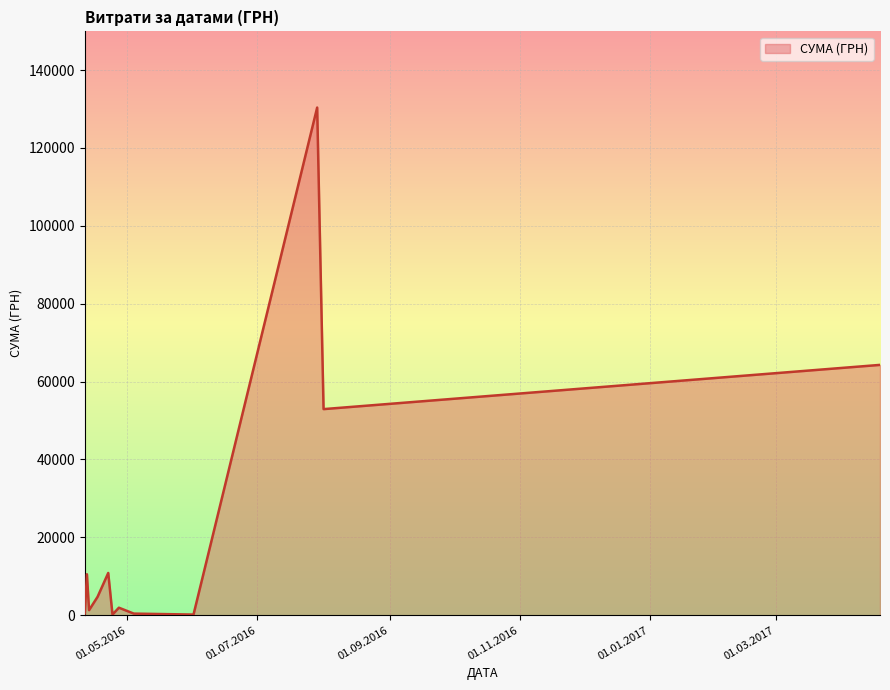

What is the maximum value shown in the chart?

130379.7